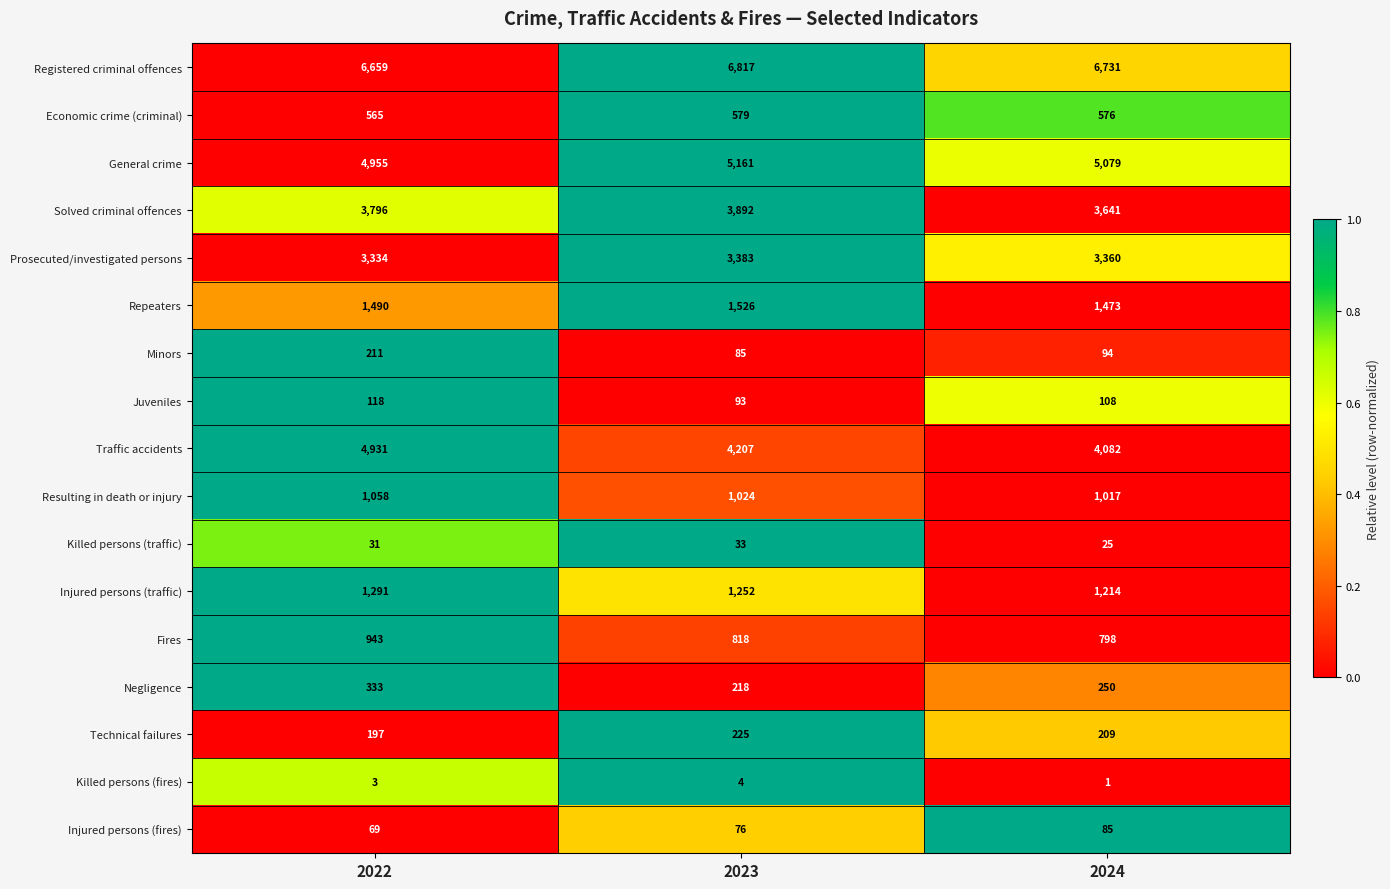

Is it true that Negligence equals 333 at 2022?

True